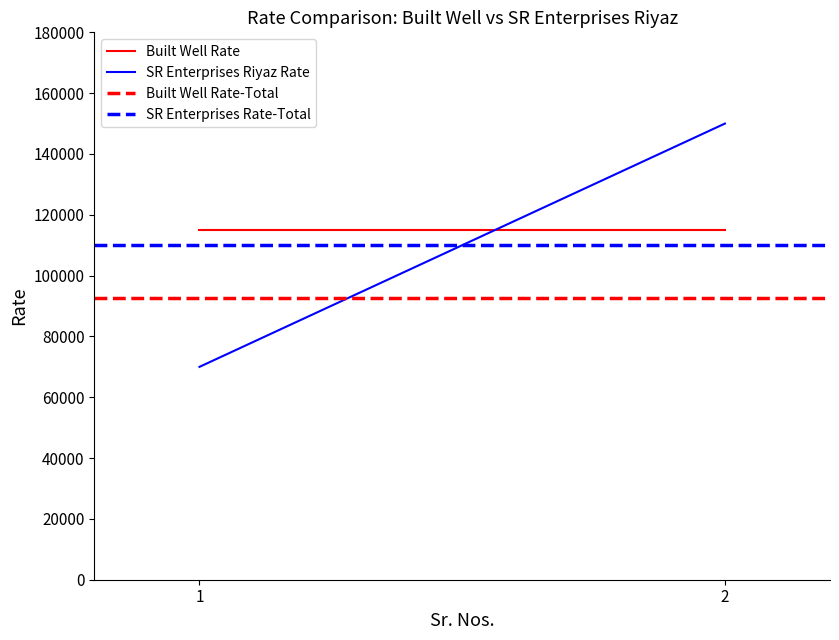

At which category does the chart reach its minimum across all series?

1